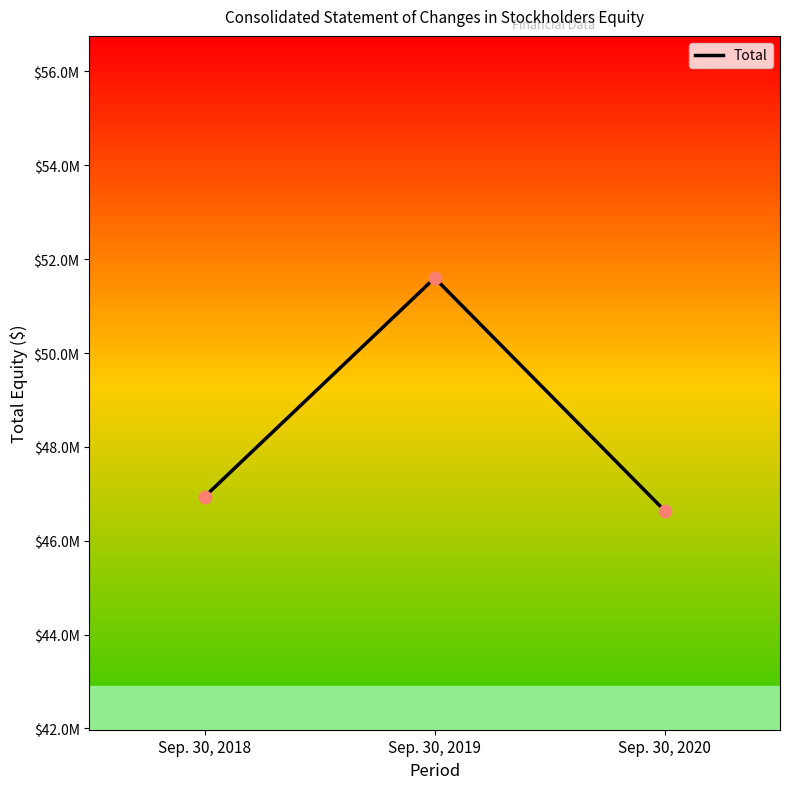

Which has a higher value, Sep. 30, 2018 or Sep. 30, 2019?

Sep. 30, 2019